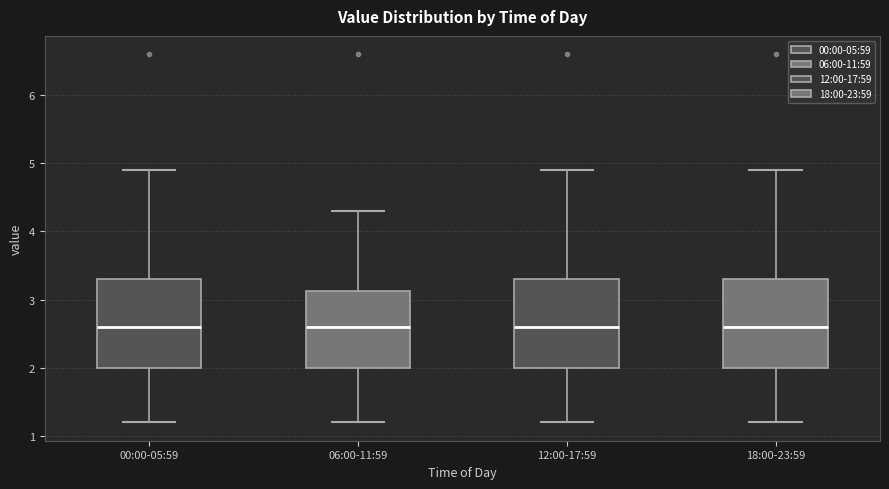

Reading left to right, read every box against the y-axis: the position of its median line, the range the box covers, and the ends of its whiskers. The values are not printed on the chart, so give them approximately, as read against the axis.

00:00-05:59: median 2.6, box 2.0 to 3.3, whiskers 1.2 to 4.9
06:00-11:59: median 2.6, box 2.0 to 3.1, whiskers 1.2 to 4.3
12:00-17:59: median 2.6, box 2.0 to 3.3, whiskers 1.2 to 4.9
18:00-23:59: median 2.6, box 2.0 to 3.3, whiskers 1.2 to 4.9